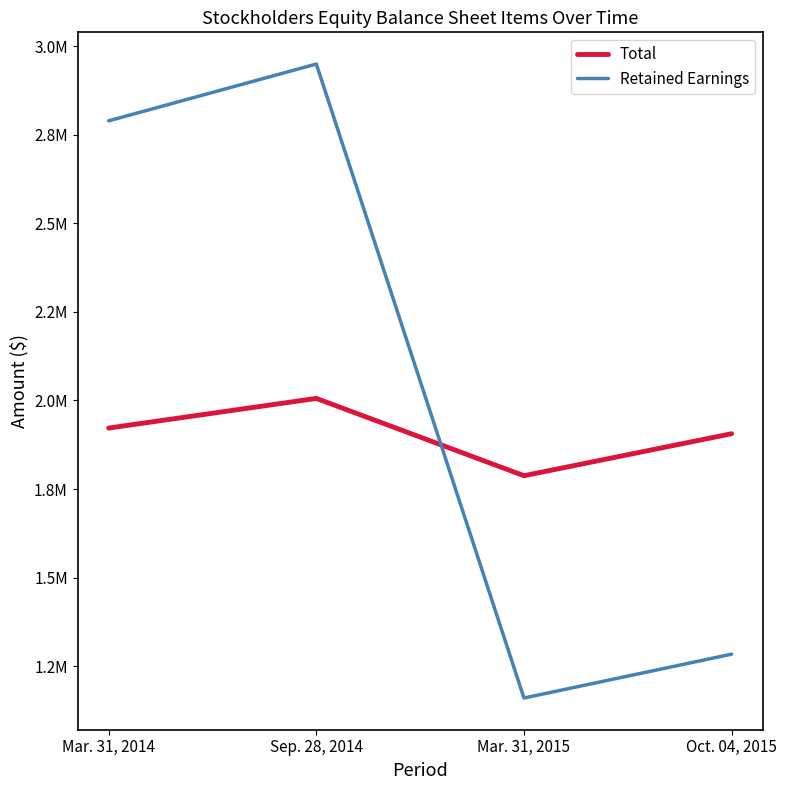

At which category does the chart reach its minimum across all series?

Mar. 31, 2015